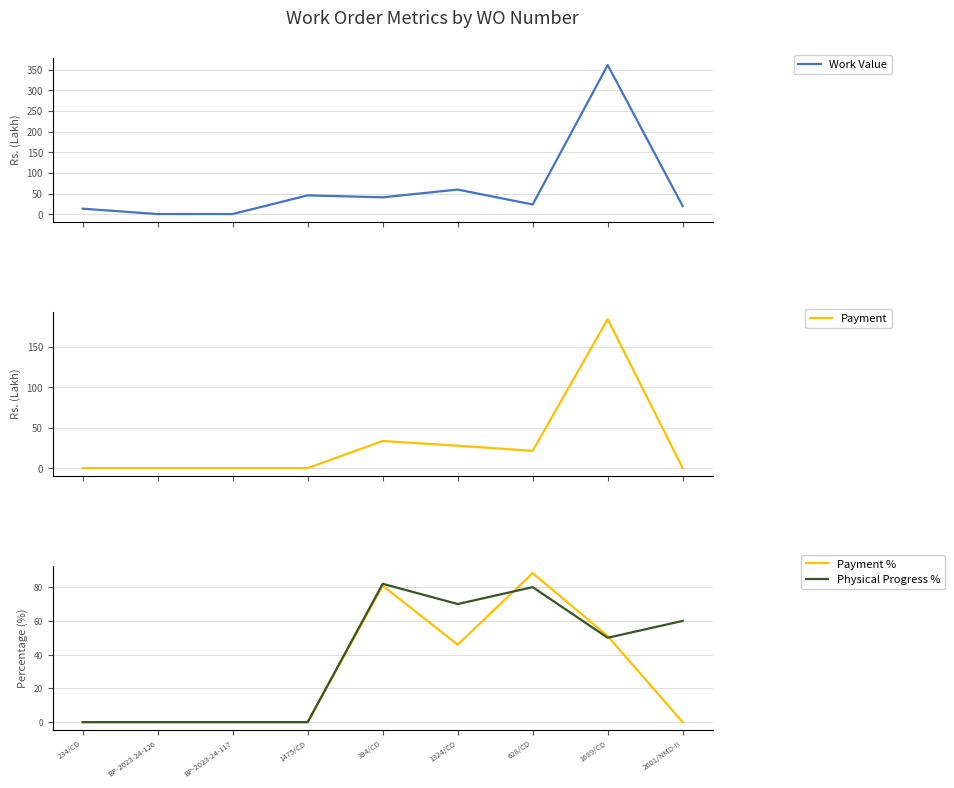

Where is Physical Progress % nearest to the value 41?

1689/CD